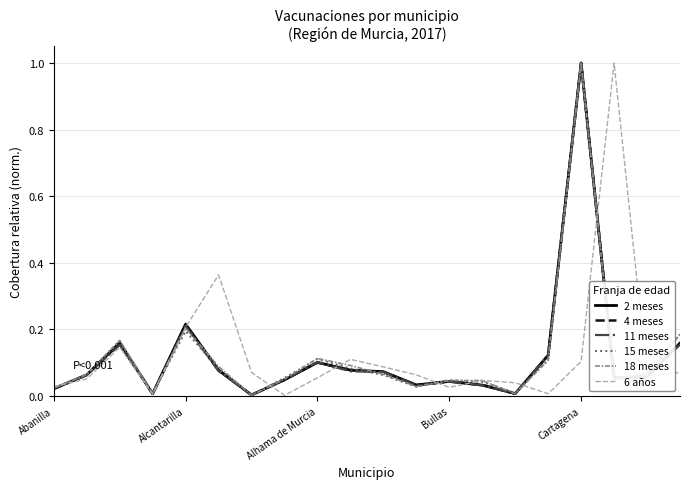

What is the greatest value displayed?

1.0